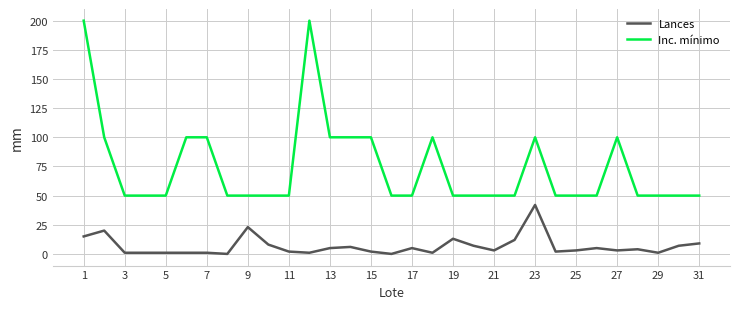

Which series has the largest total across all categories?

Inc. mínimo